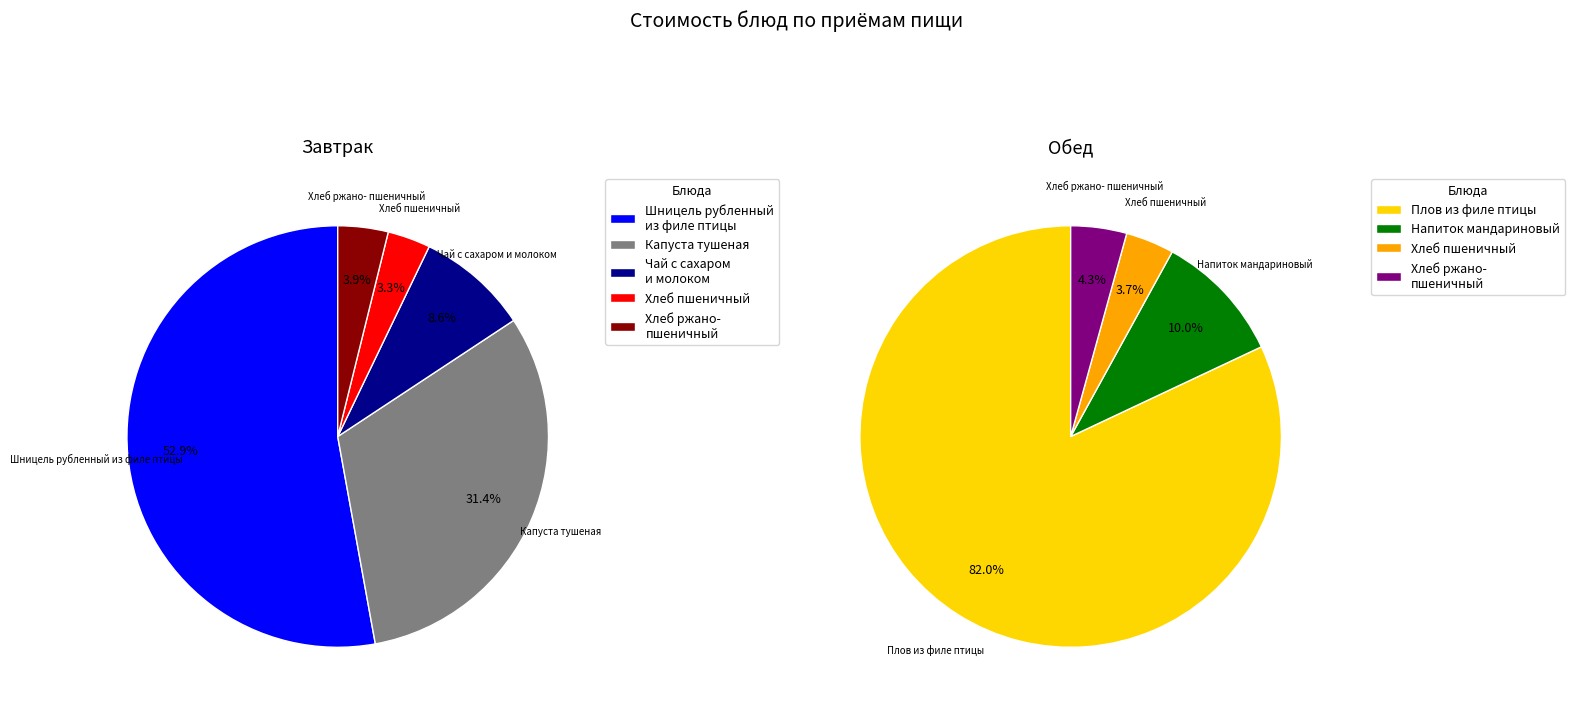

How many segments does this pie chart have?

9